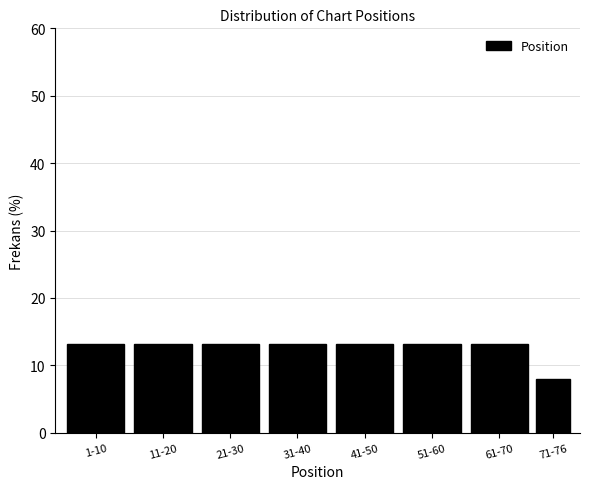

Reading left to right, transcribe all the data shown in this chart.

1-10=13.2	11-20=13.2	21-30=13.2	31-40=13.2	41-50=13.2	51-60=13.2	61-70=13.2	71-76=7.9